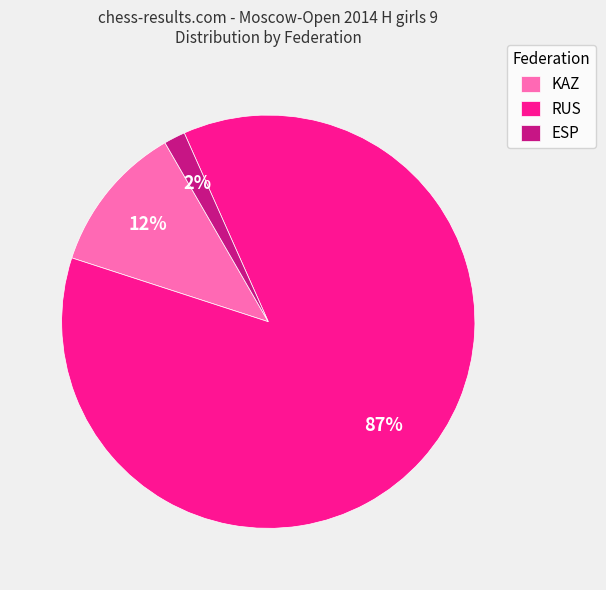

What is the majority slice?

RUS